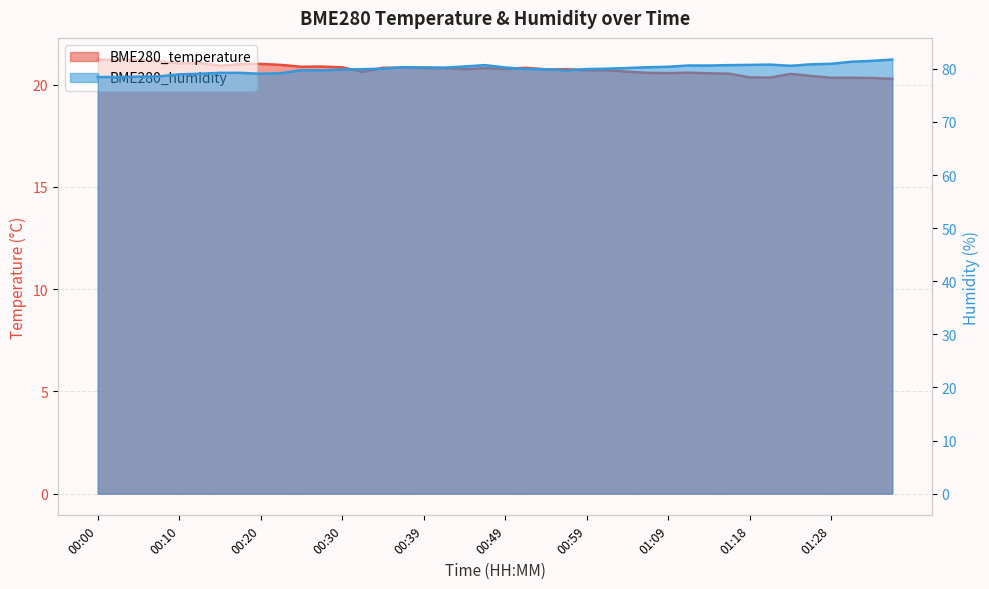

What is the difference between the maximum and minimum values in the BME280_humidity series?

3.3